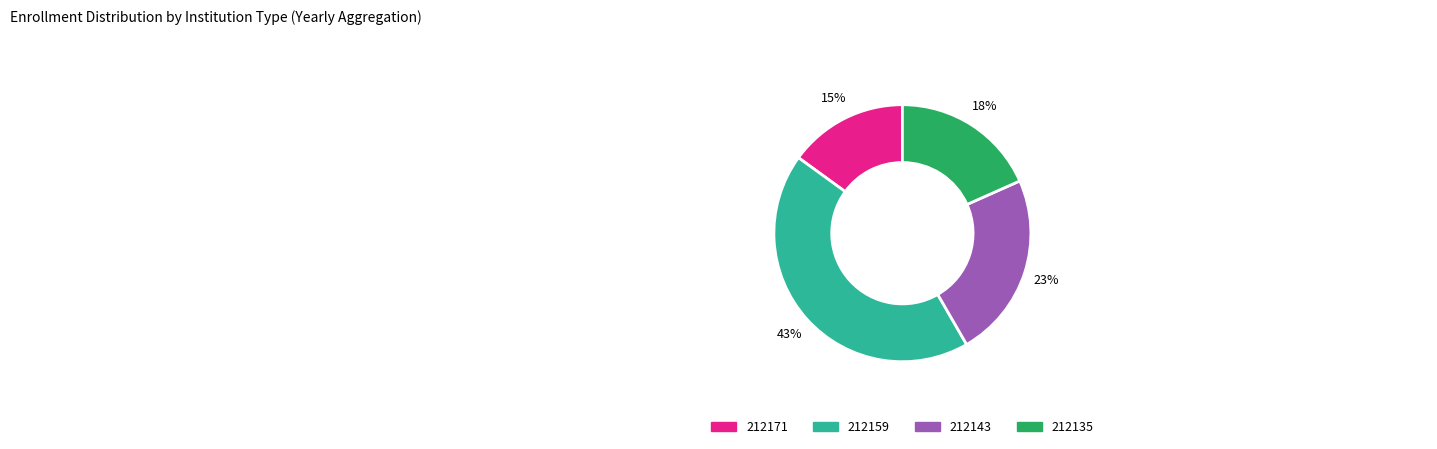

What is the smallest slice in the pie chart?

212171